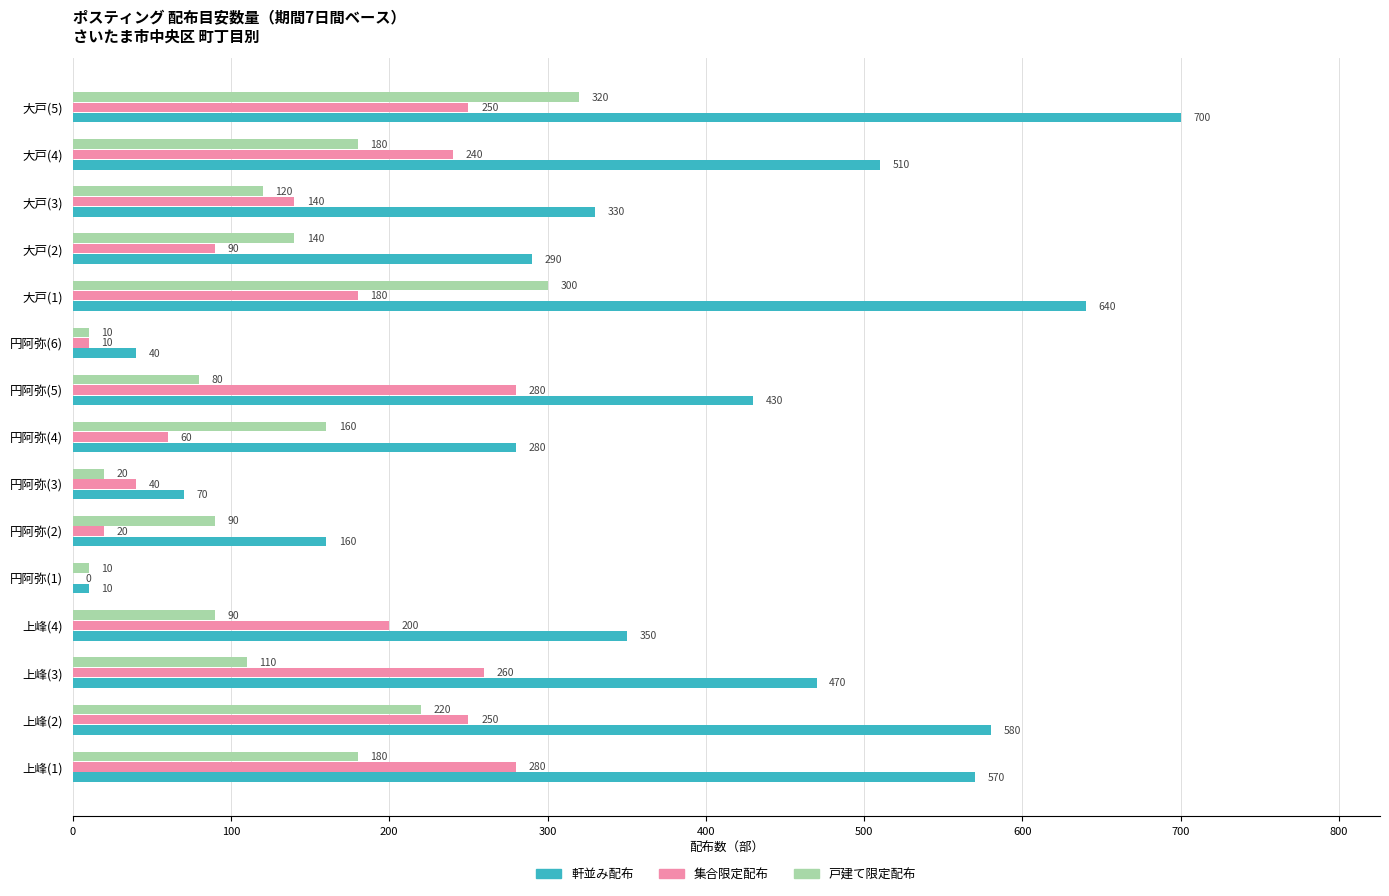

At which category is the sum across all series the highest?

大戸(5)